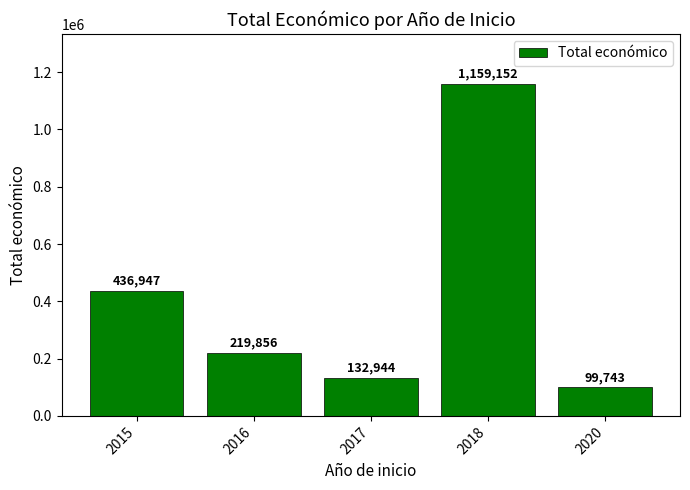

True or false: the data shows 148446 at 2020.

False